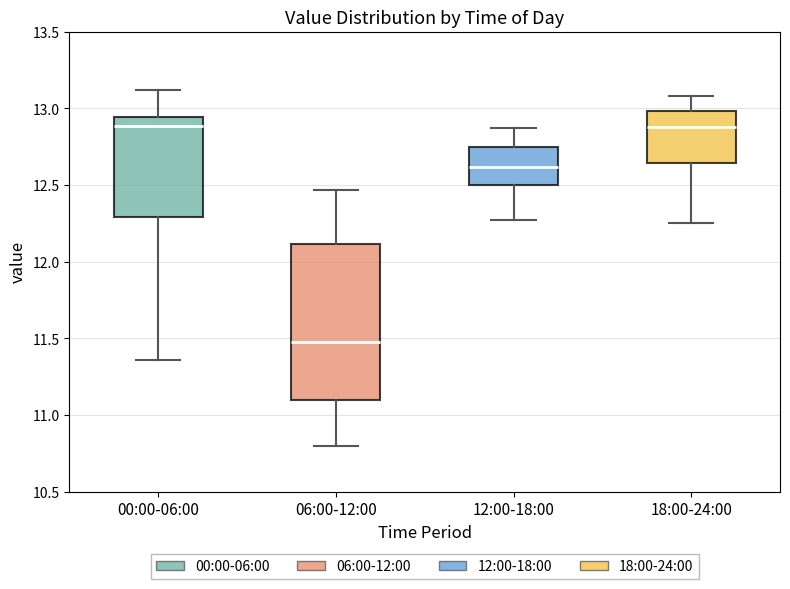

Where is the upper edge of the box for 06:00-12:00 on the y-axis? The values are not printed on the chart, so give them approximately, as read against the axis.

12.10